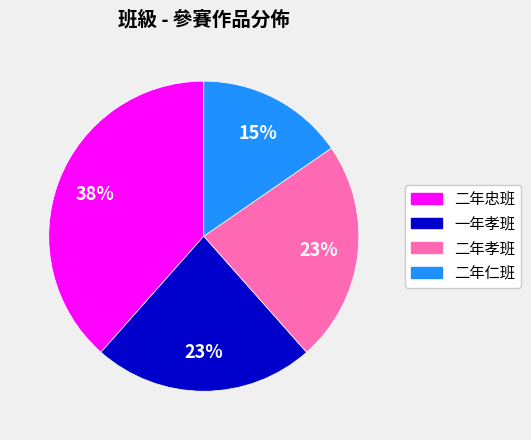

Is the sum of 二年孝班 and 二年忠班 greater than half?

Yes